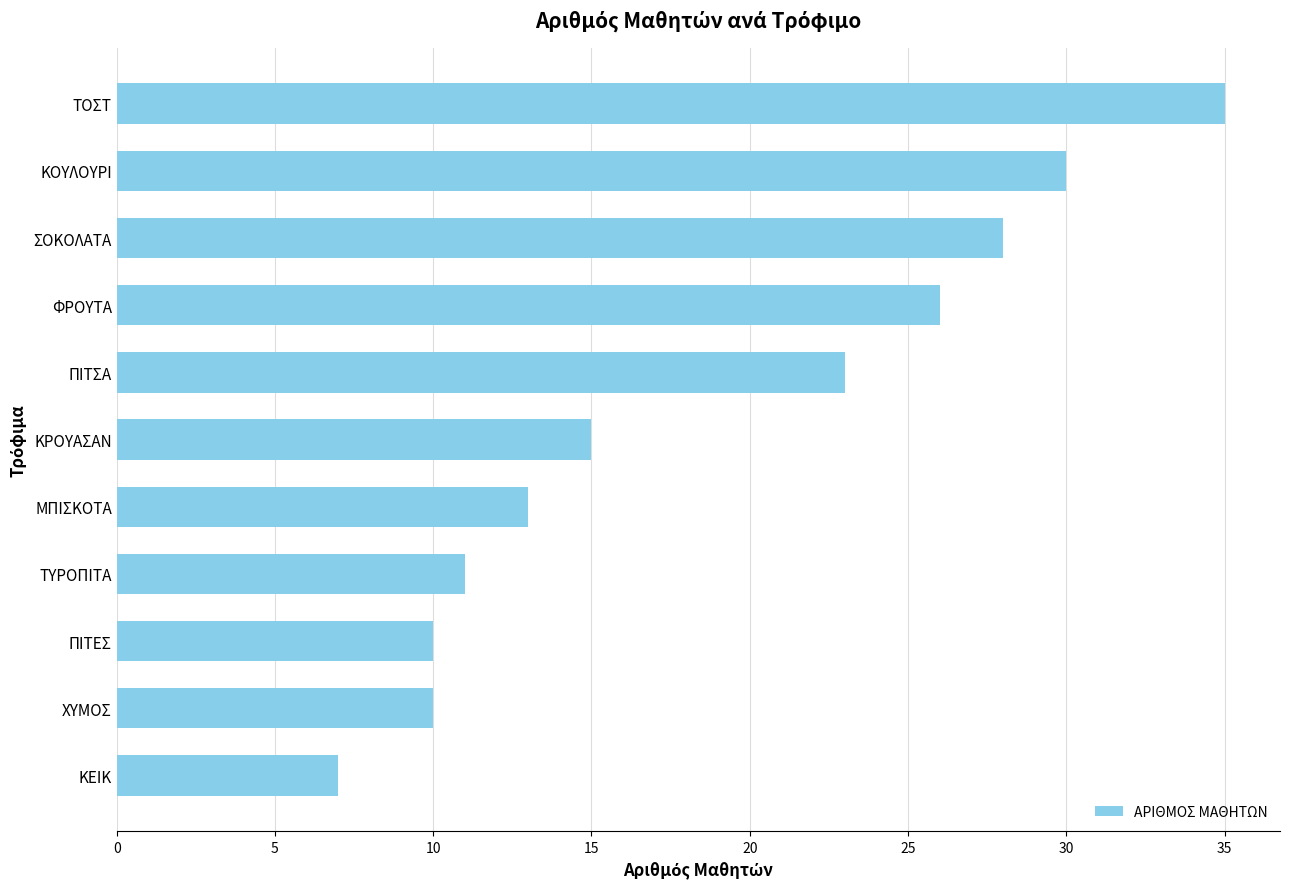

Reading bottom to top, what are all the values shown in this chart?

7	10	10	11	13	15	23	26	28	30	35